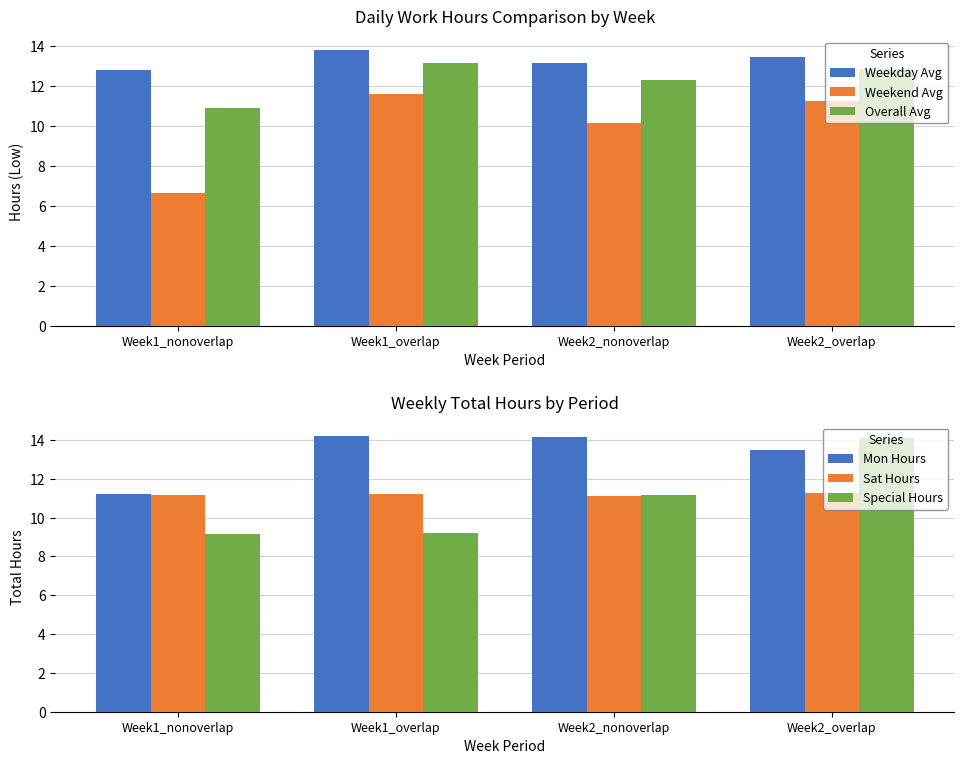

What is the label of the 3rd bar from the right?

Week1_overlap